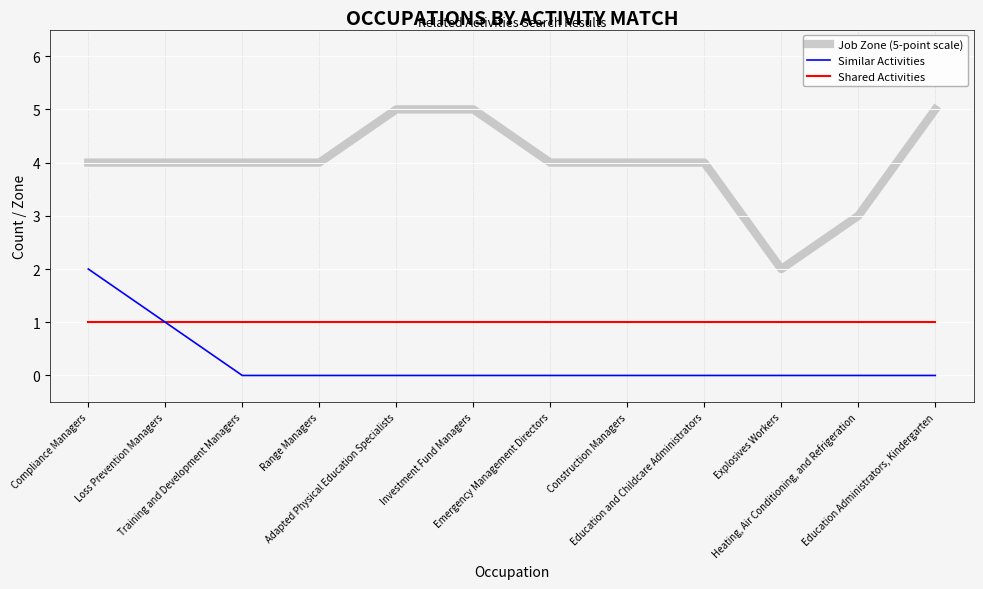

Reading left to right, what are all the values shown in this chart?

Job Zone (5-point scale): 4	4	4	4	5	5	4	4	4	2	3	5
Similar Activities: 2	1	0	0	0	0	0	0	0	0	0	0
Shared Activities: 1	1	1	1	1	1	1	1	1	1	1	1